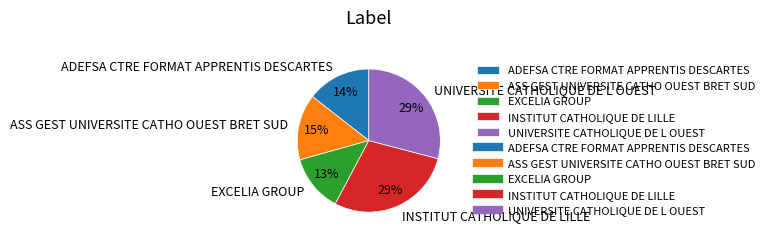

Which has a higher value, ADEFSA CTRE FORMAT APPRENTIS DESCARTES or UNIVERSITE CATHOLIQUE DE L OUEST?

UNIVERSITE CATHOLIQUE DE L OUEST